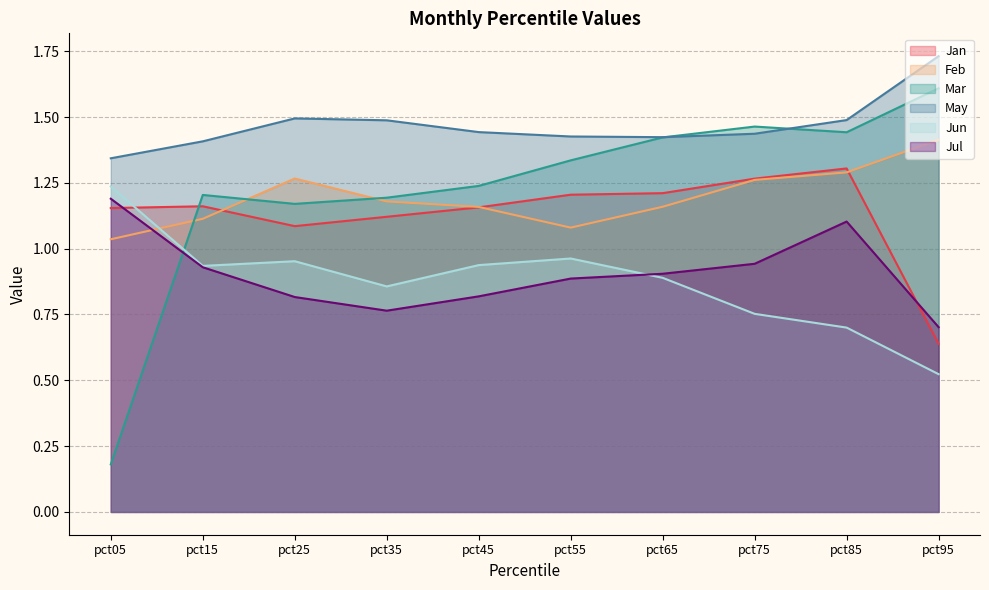

Between pct05 and pct55, which series saw the biggest shift?

Mar